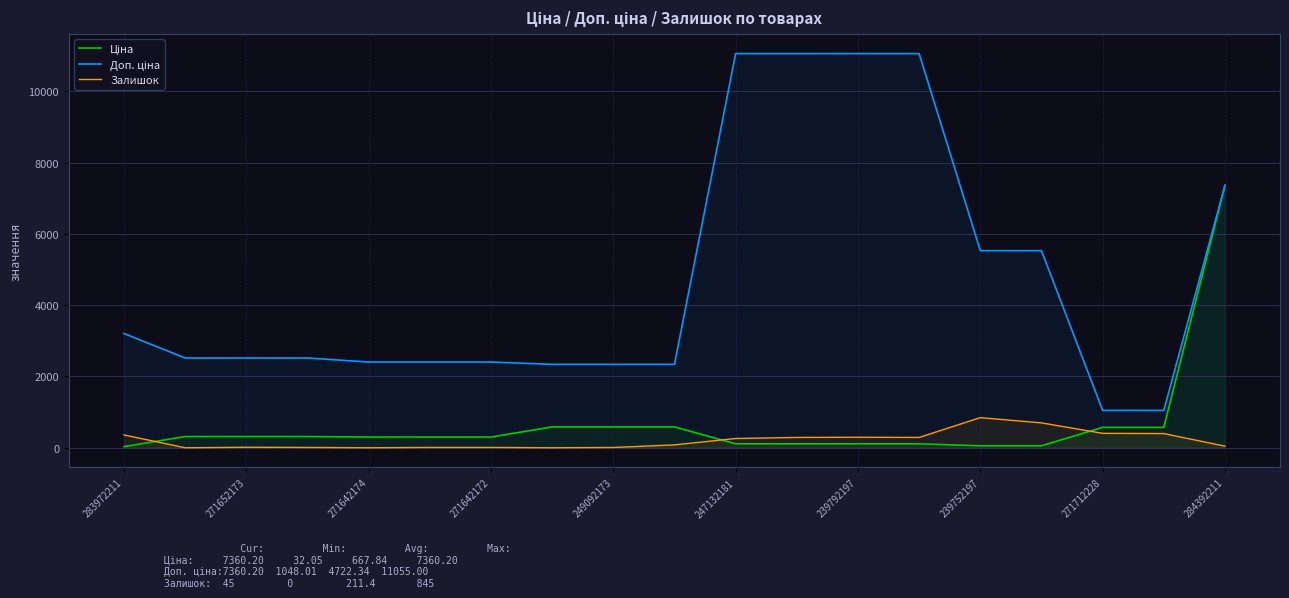

True or false: Ціна has a value of 47.4 at 283972211.

False